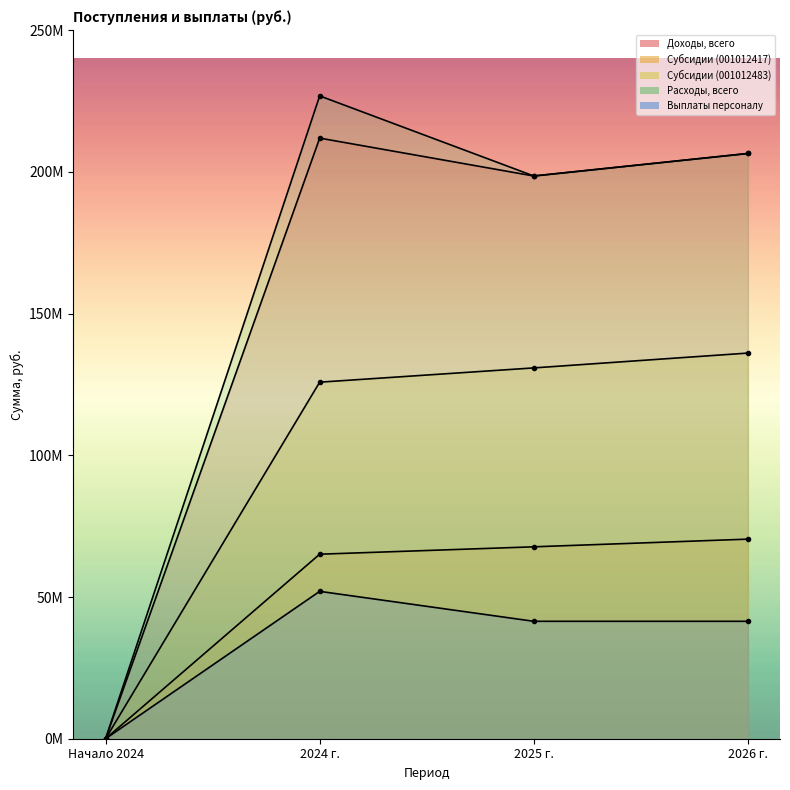

What is the difference between the highest and lowest values at 2026 г.?

165049237.0